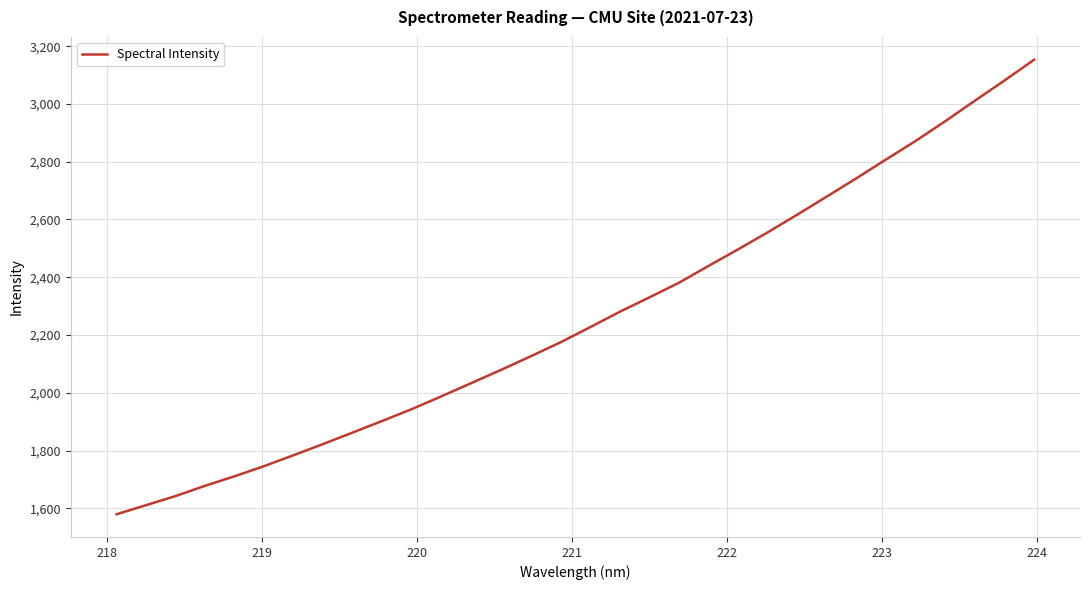

What is the greatest value displayed?

3153.3